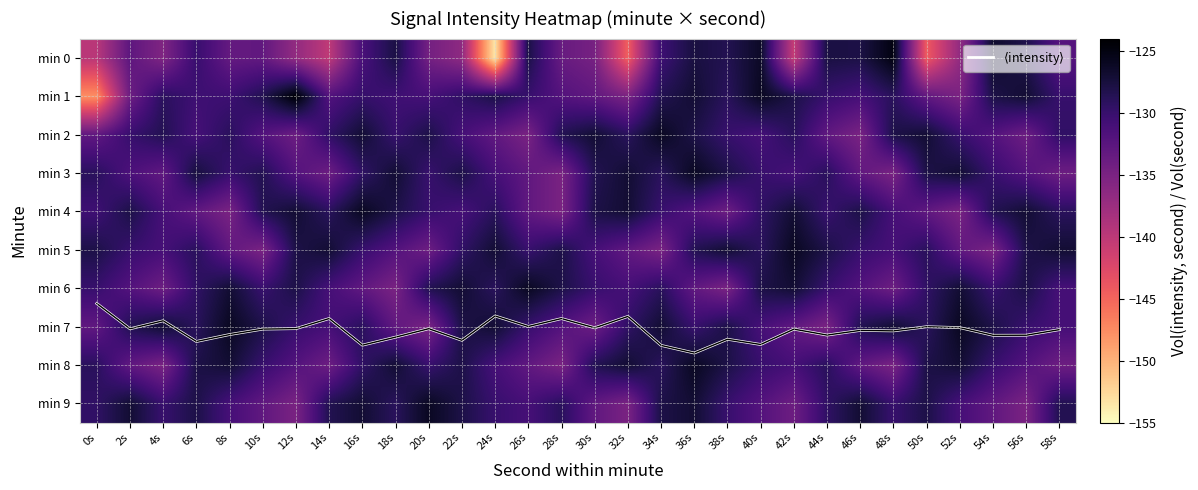

The min 0 series shows -252.1 at 14s. True or false?

False